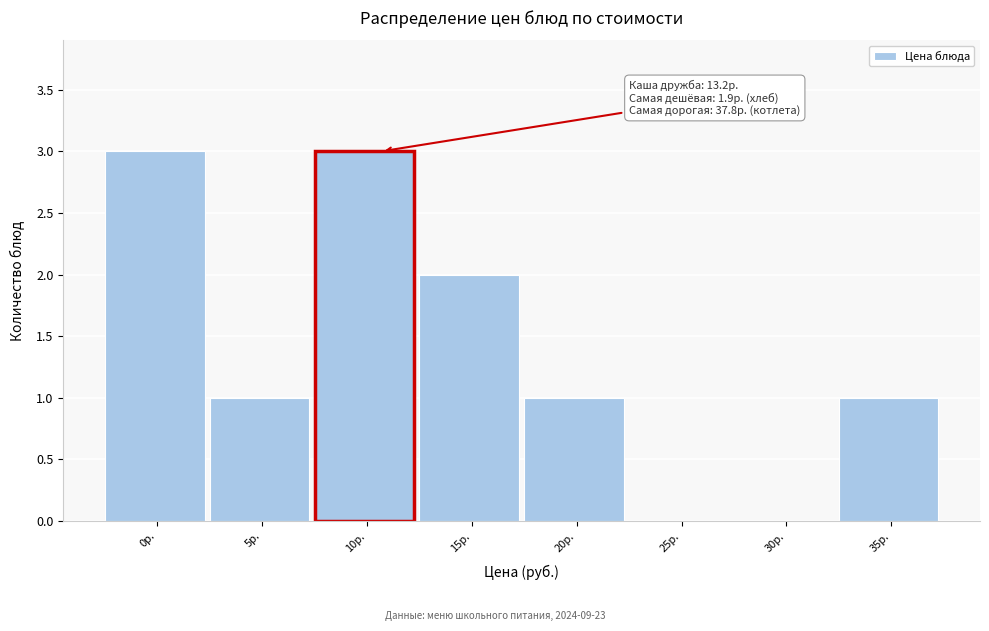

Reading right to left, transcribe all the data shown in this chart.

35р.=1	30р.=0	25р.=0	20р.=1	15р.=2	10р.=3	5р.=1	0р.=3